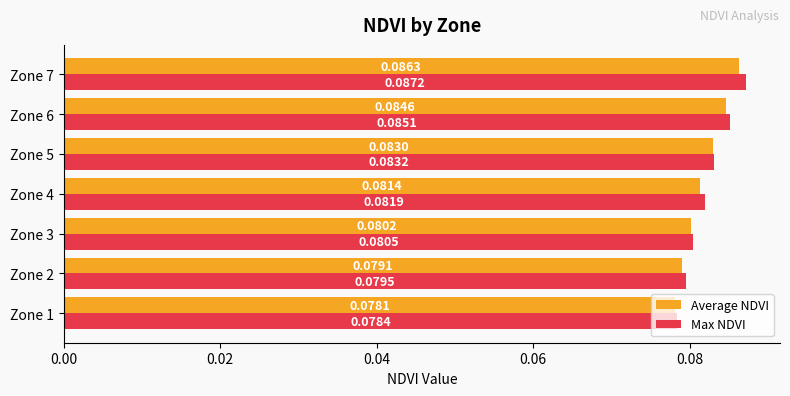

At how many categories does at least one series exceed 0?

7